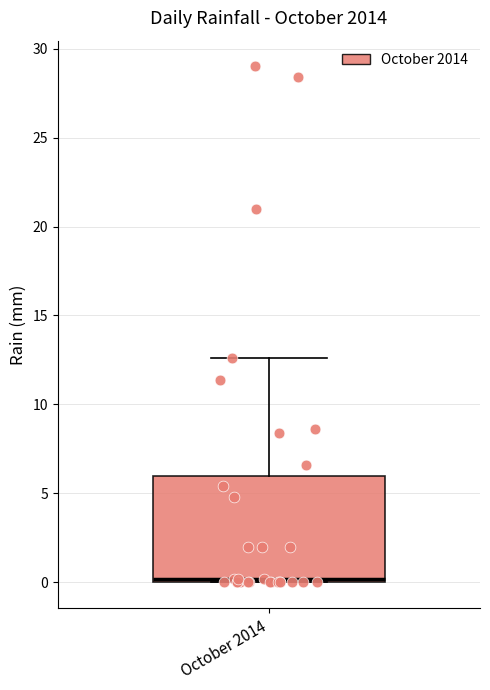

Read this box plot against the y-axis: the position of the median line, the range covered by the box, and the ends of both whiskers. The values are not printed on the chart, so give them approximately, as read against the axis.

median 0.0 (just above the box's lower edge), box 0.0 to 6.0, whiskers 0.0 to 12.5